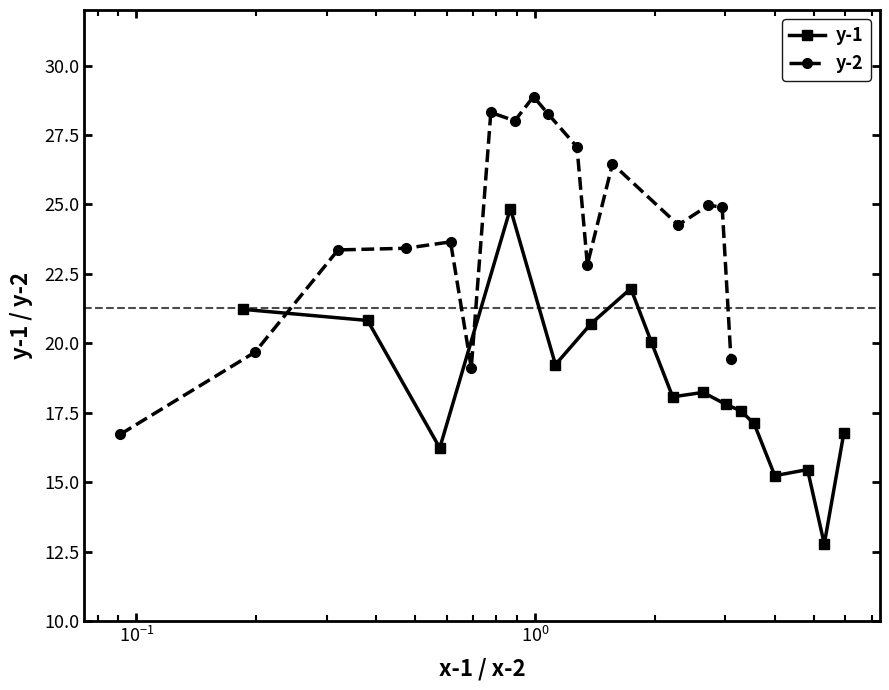

What is the value of the y-1 point at the 5th from the left?

19.2